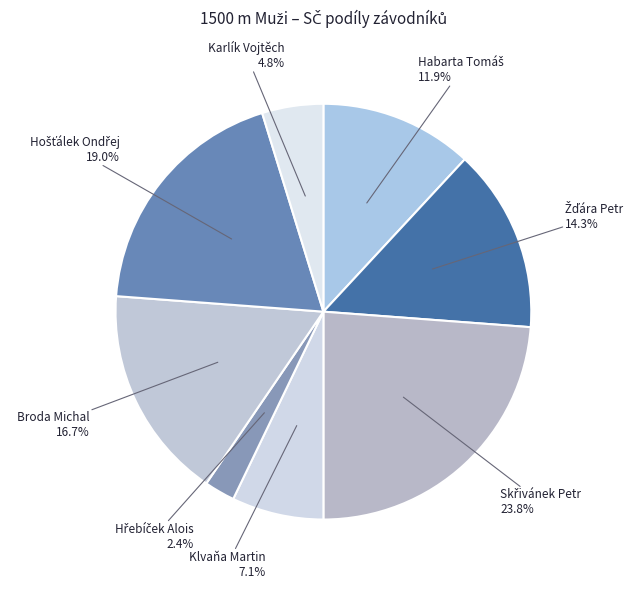

Does Klvaňa Martin account for over 50% of the chart?

No